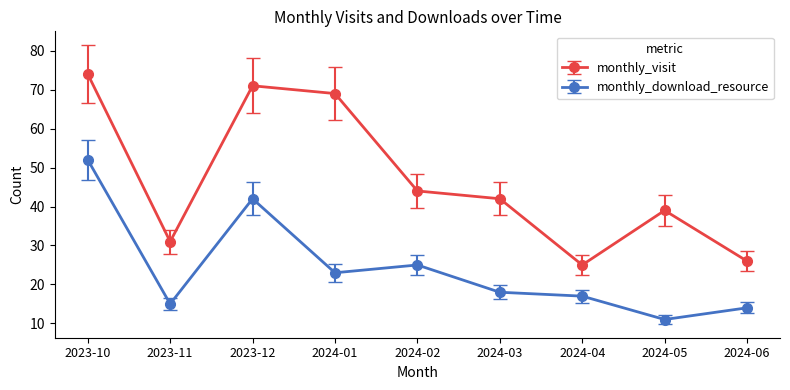

Reading left to right, list all the values displayed in this chart.

monthly_visit: 74	31	71	69	44	42	25	39	26
monthly_download_resource: 52	15	42	23	25	18	17	11	14